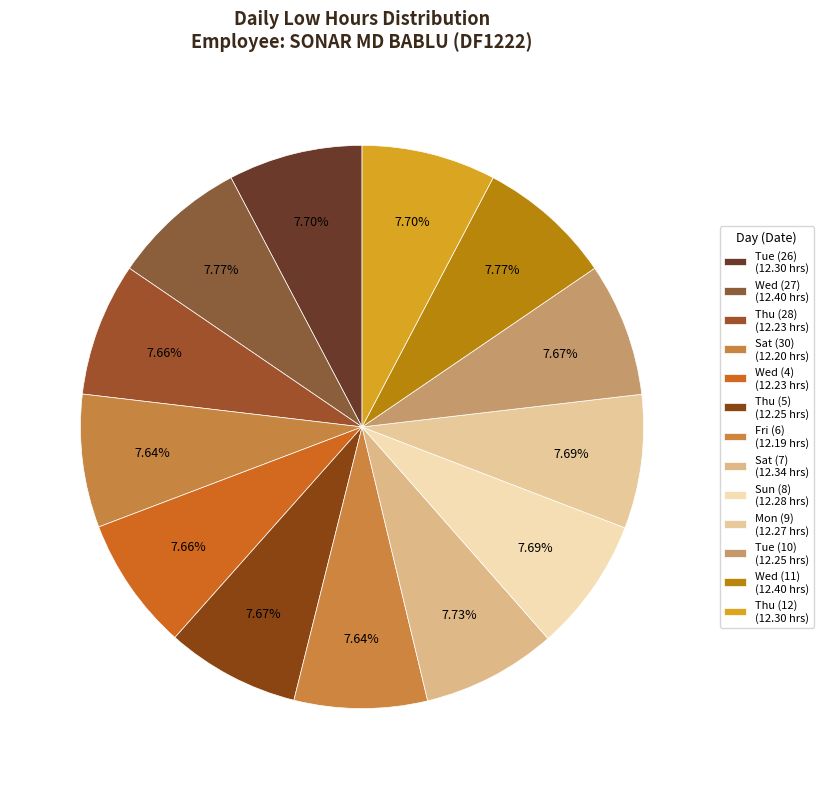

How many slices are in this pie chart?

13